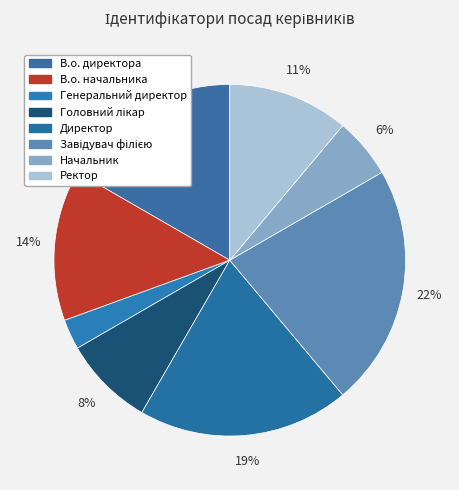

How many slices are in this pie chart?

8